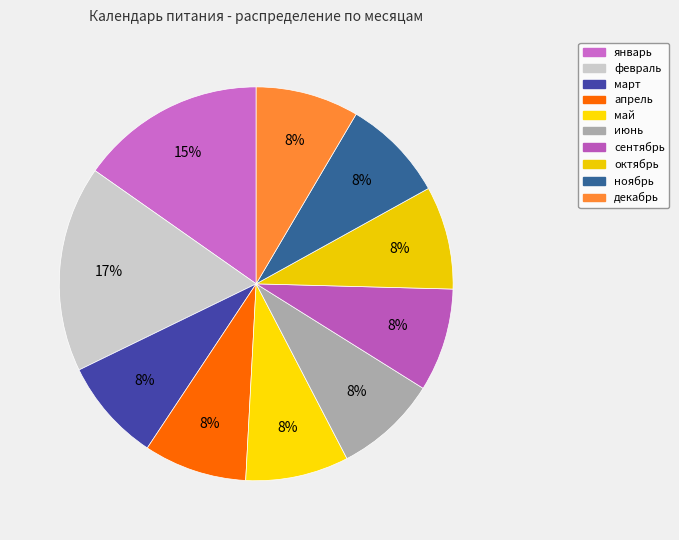

Count the number of slices in the pie.

10